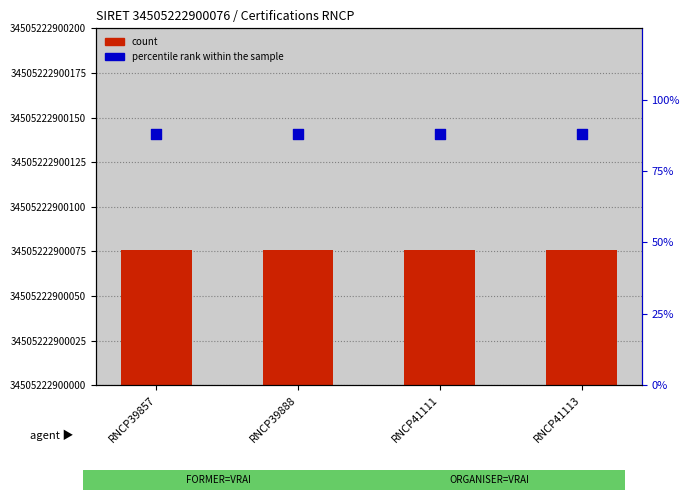

Which series has the widest spread of Y values?

count